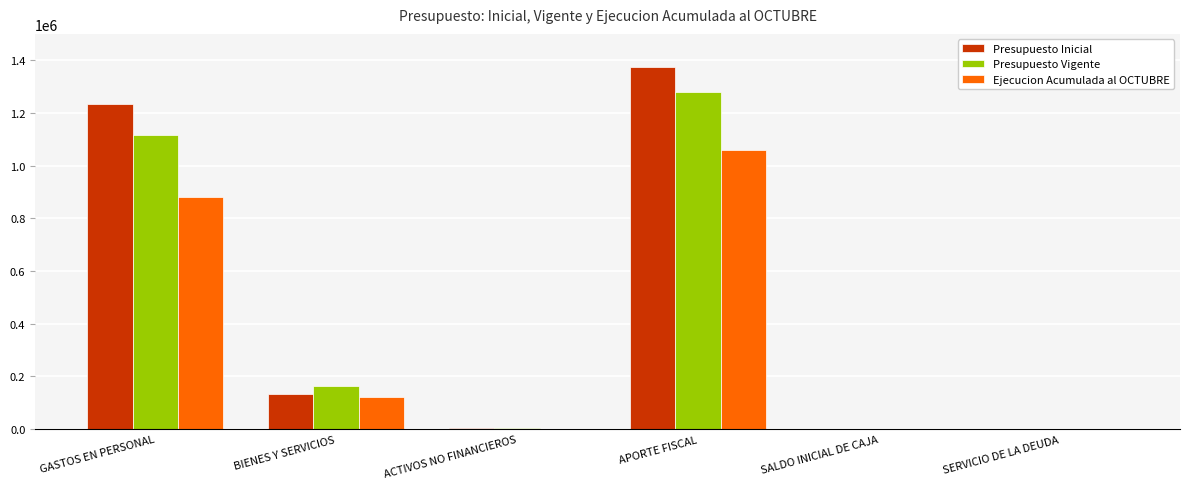

How many groups of bars are there?

6